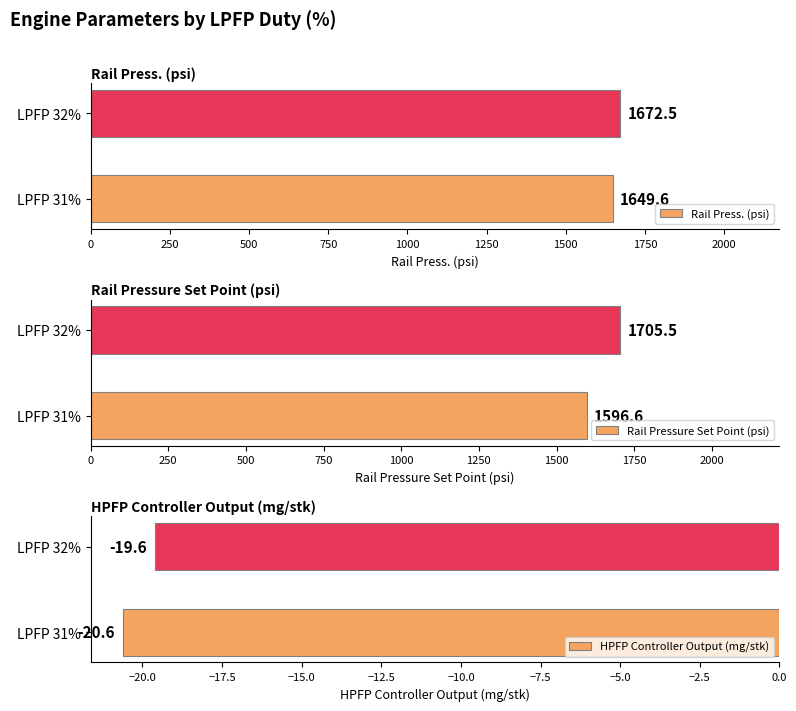

Which has a higher value, 250 or 0?

250